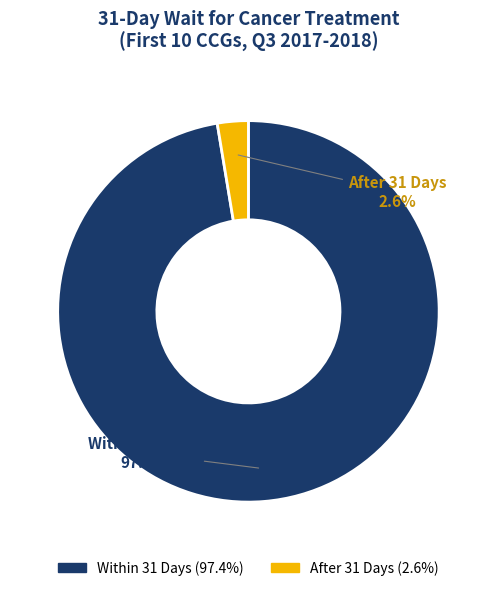

Is there a majority slice in this chart?

Yes